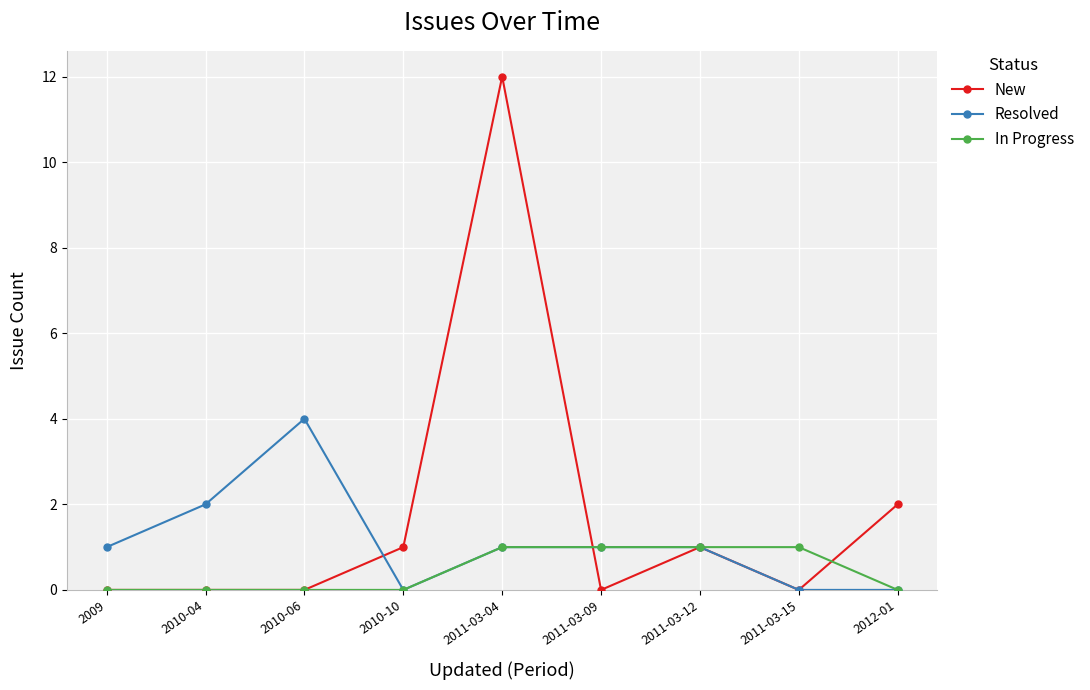

Reading left to right, list all the values displayed in this chart.

New: 0	0	0	1	12	0	1	0	2
Resolved: 1	2	4	0	1	1	1	0	0
In Progress: 0	0	0	0	1	1	1	1	0